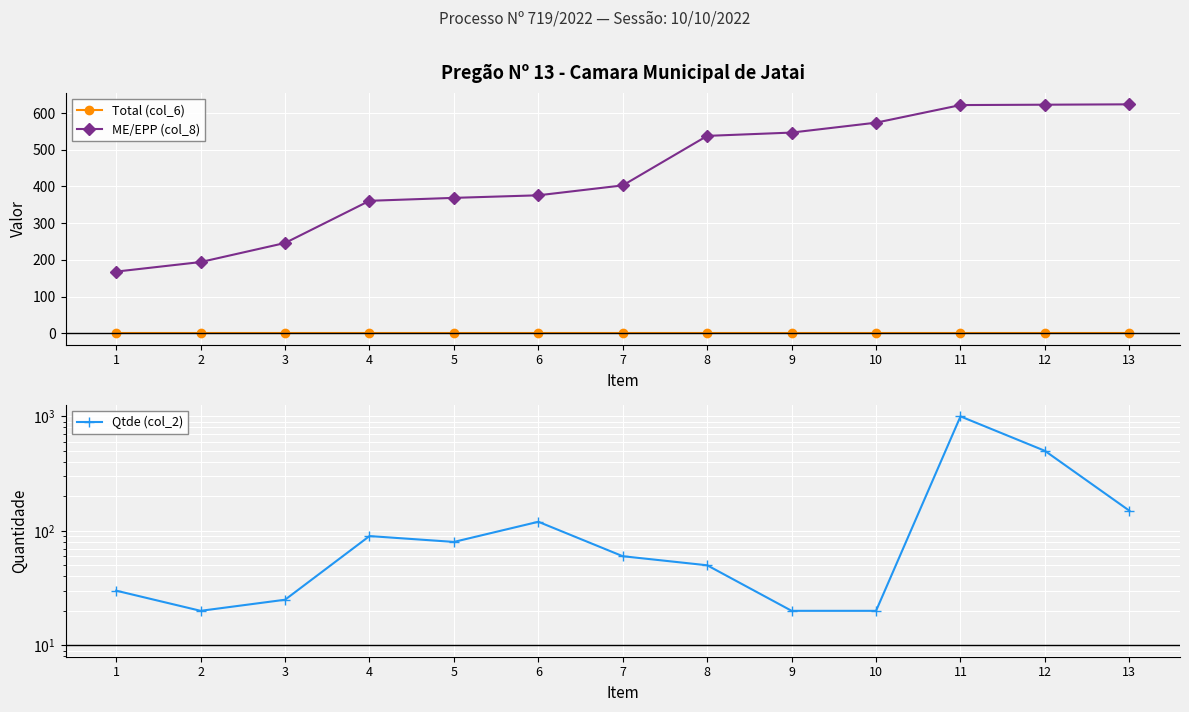

What is the highest value of the ME/EPP (col_8) series?

624